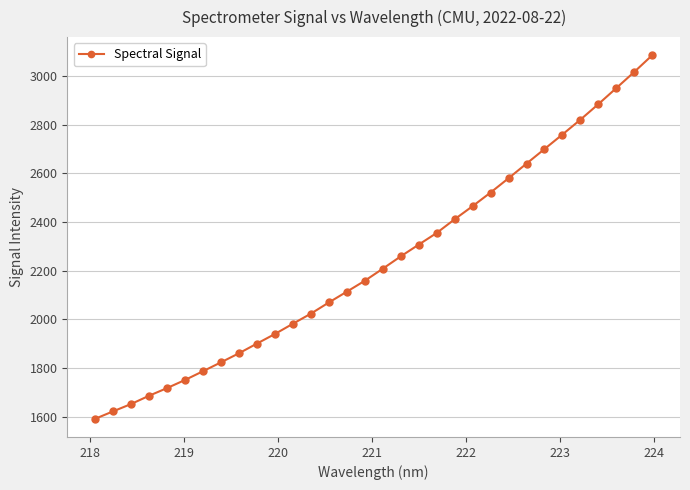

Is this an area chart (filled region under the line)?

No